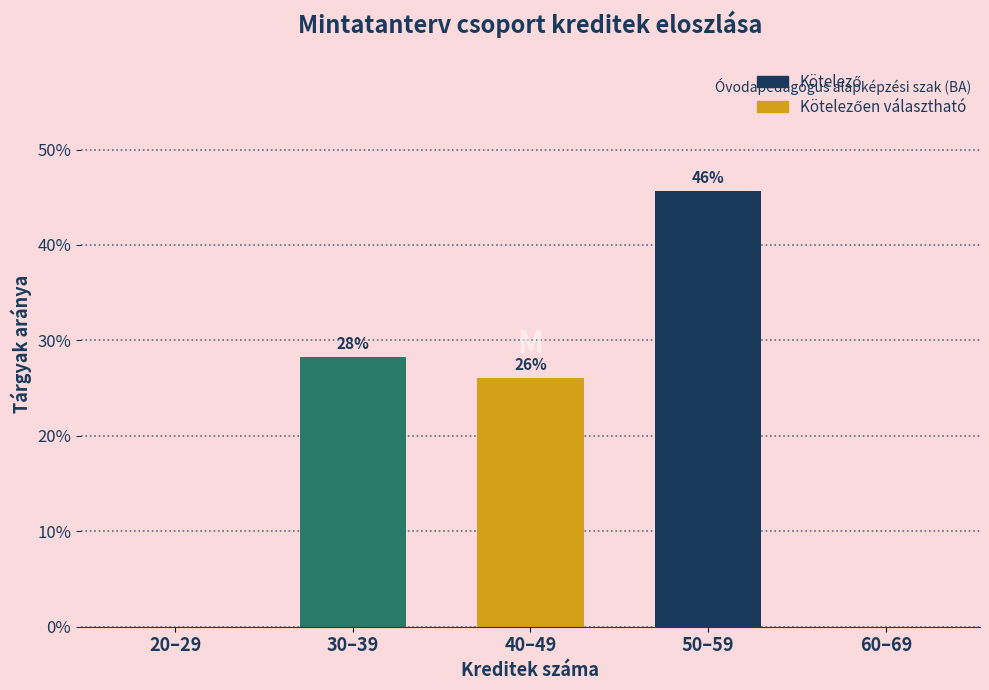

Are the bars horizontal?

No